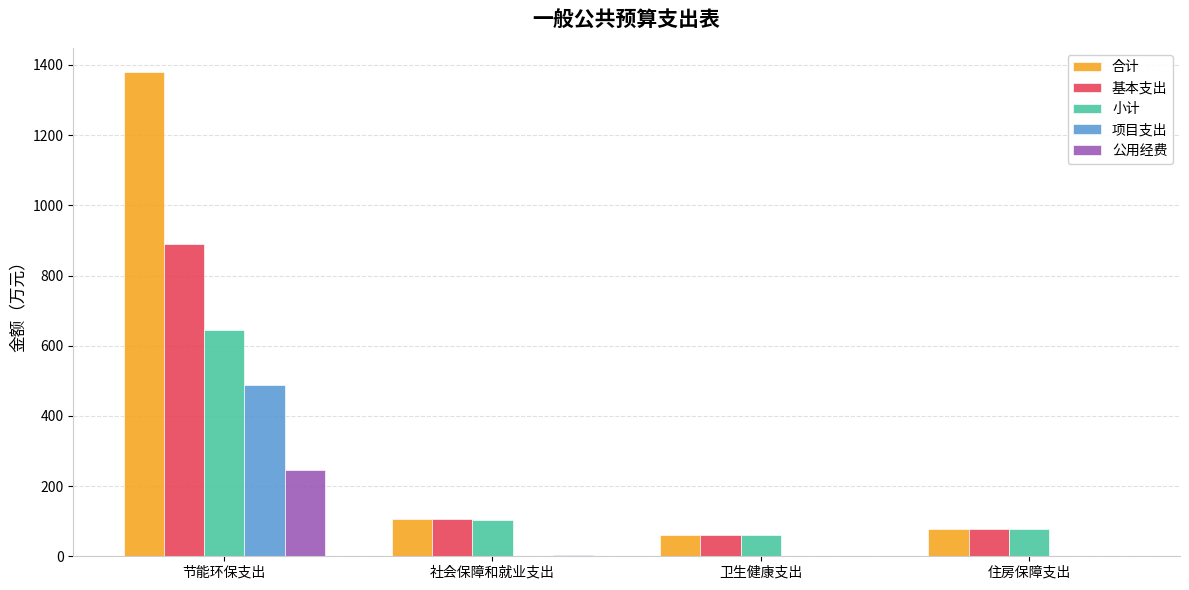

Read the 基本支出 value at 住房保障支出.

77.4